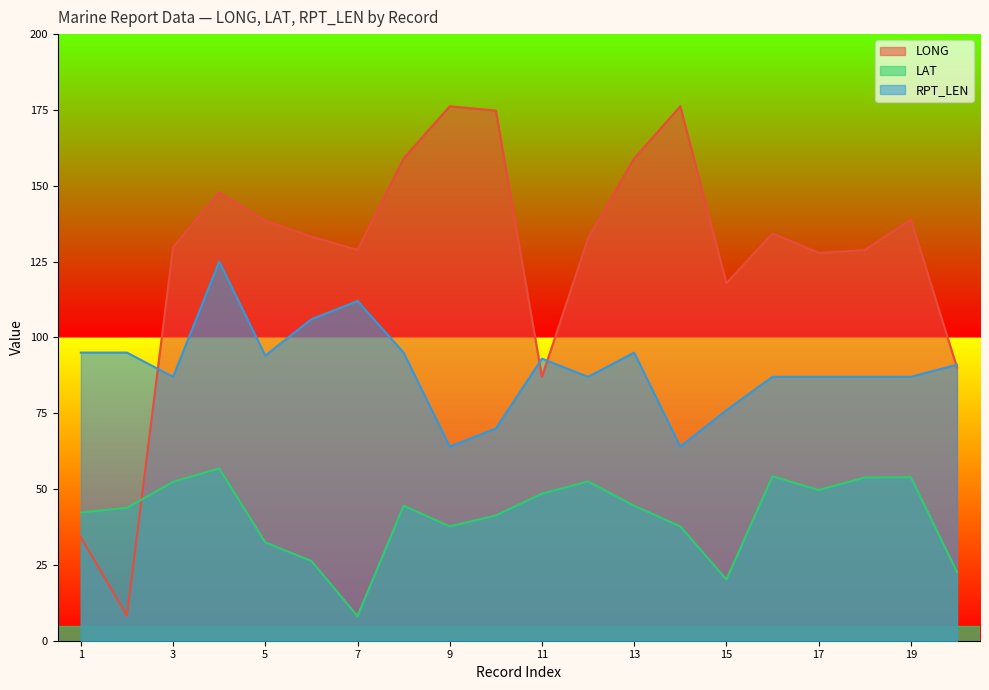

Which category has the lowest value across all series?

7